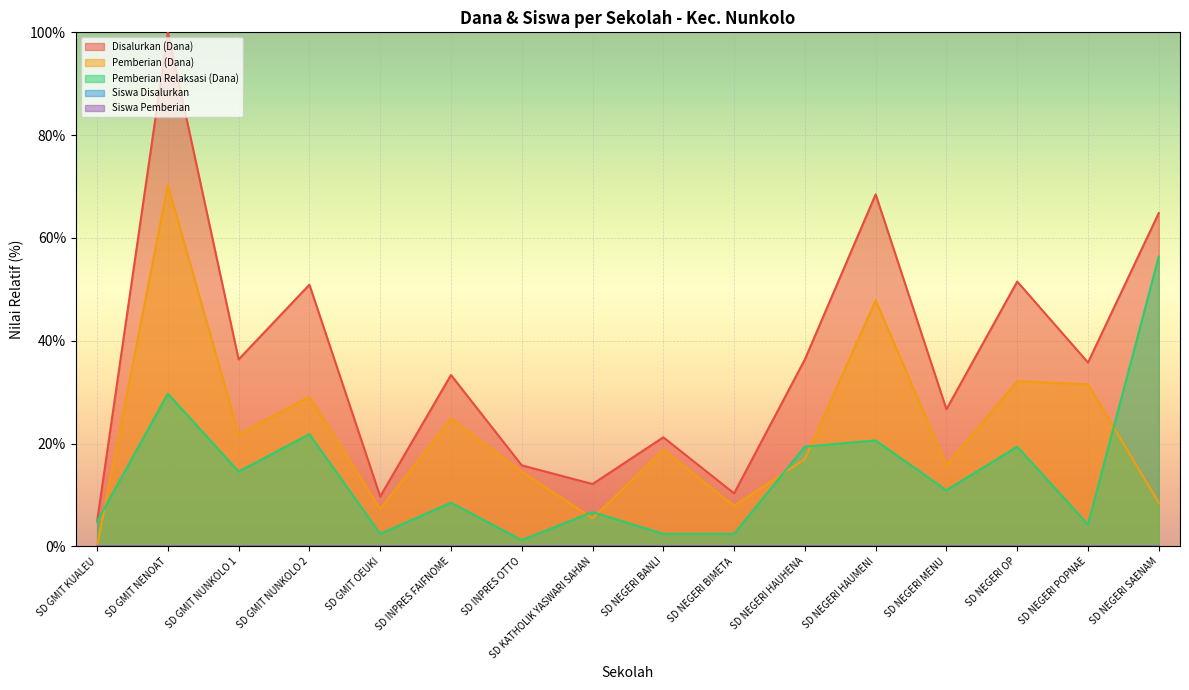

How many lines are shown in the chart?

5